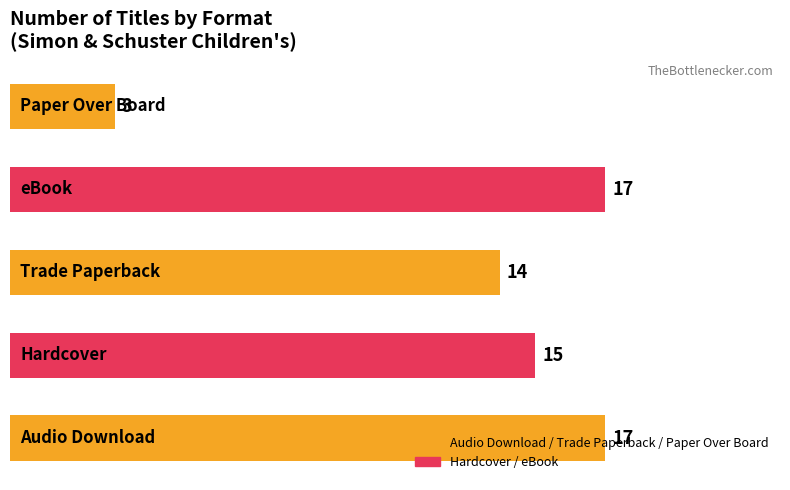

Does the chart contain stacked bars?

No